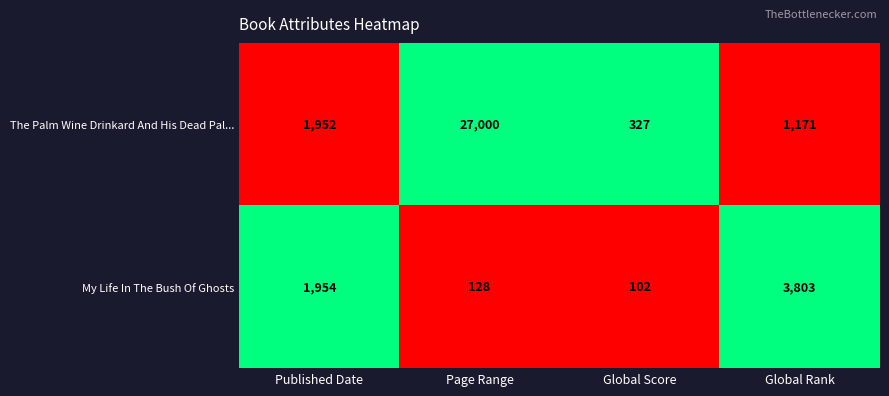

How many data points does each series have?

4